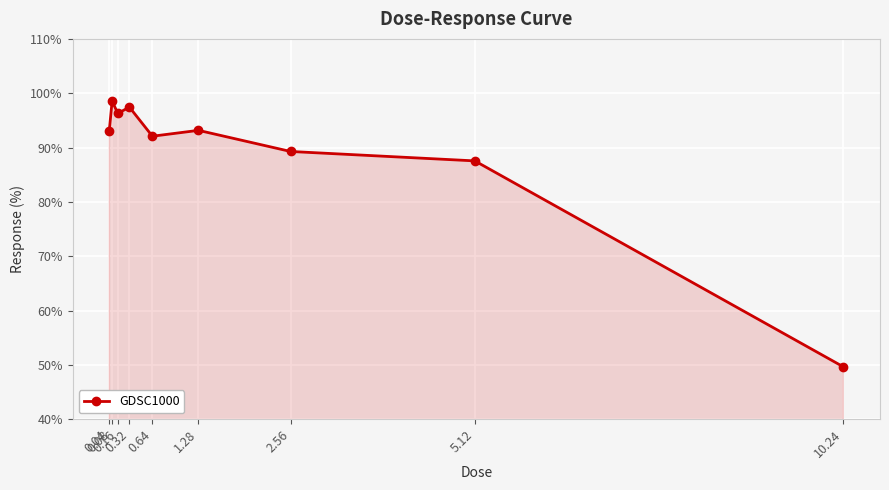

What is the maximum value shown in the chart?

98.5